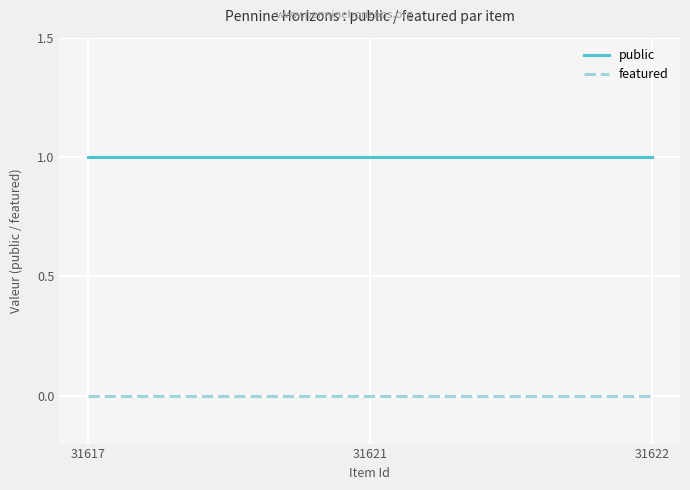

Which series has the largest total across all categories?

public